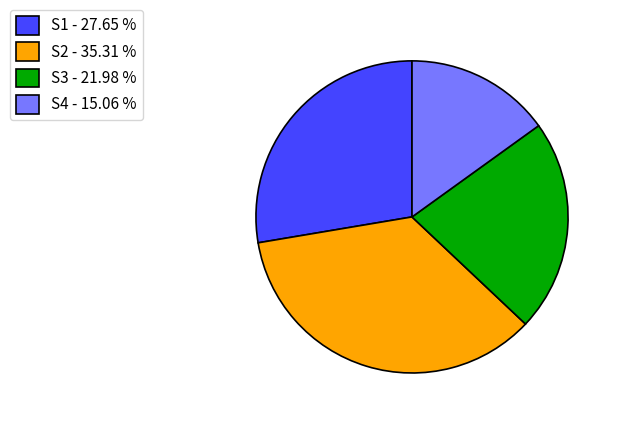

How many slices are in this pie chart?

4